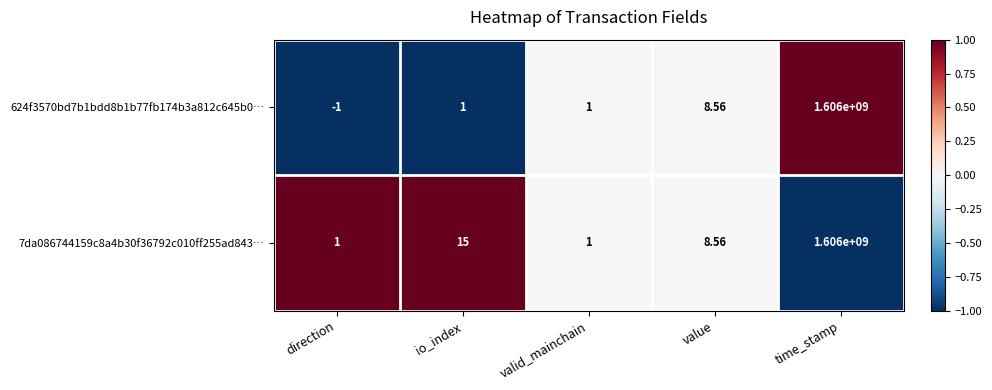

At which label does 624f3570bd7b1bdd8b1b77fb174b3a812c645b0… reach its minimum?

direction